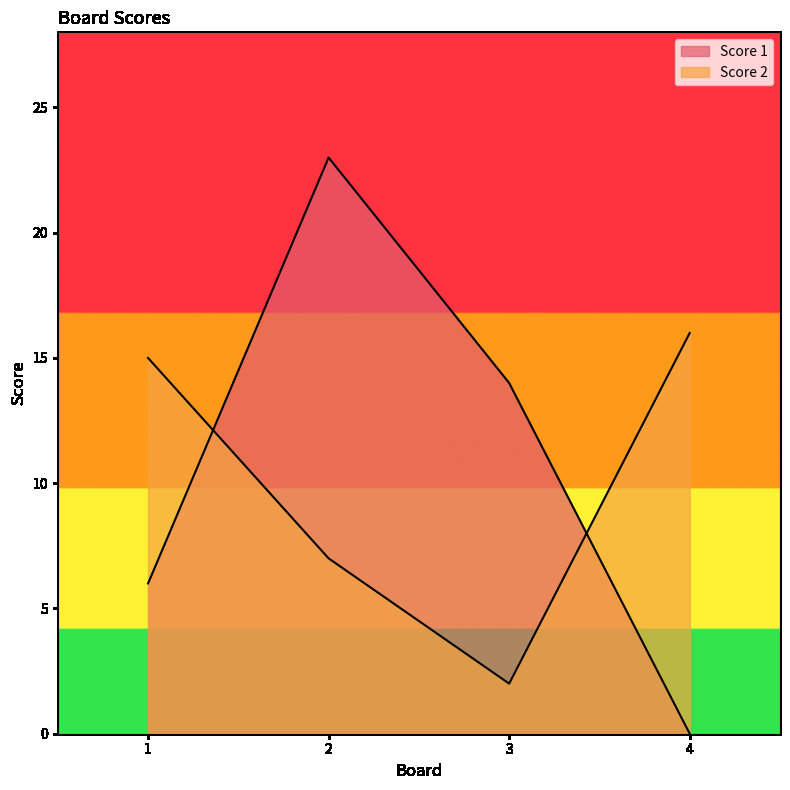

Is the value of Score 1 at 3 greater than the value of Score 2 at 3?

Yes